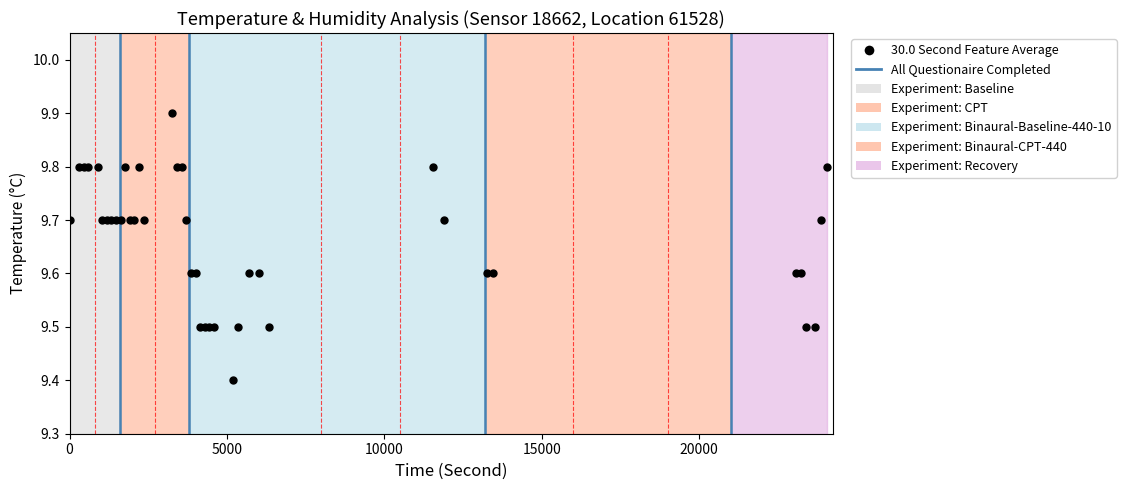

What Y value in the scatter plot is closest to 9?

9.4